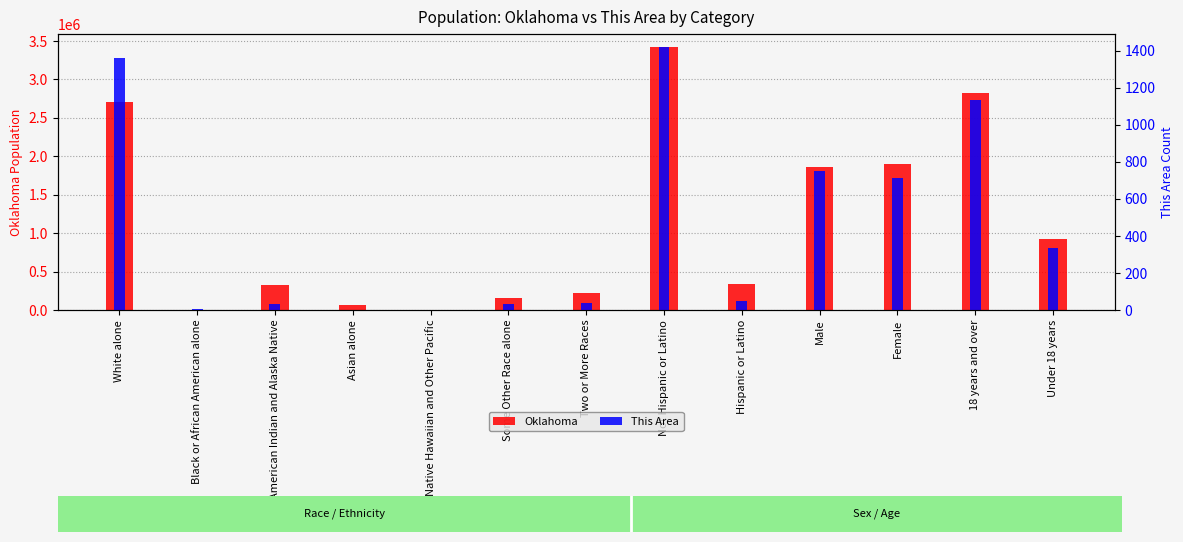

Which series changed the most between American Indian and Alaska Native and Two or More Races?

Oklahoma